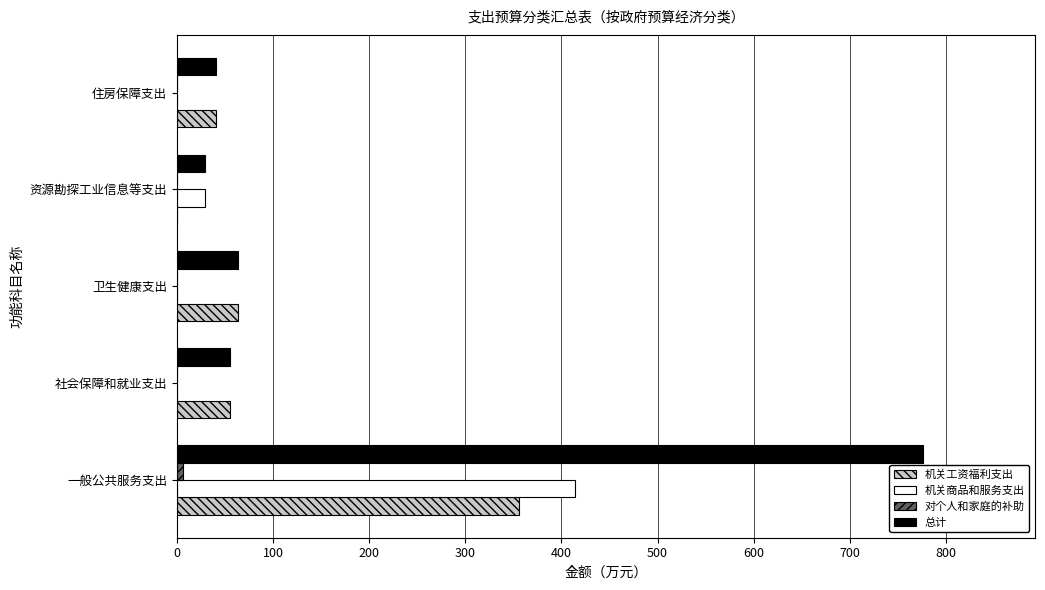

What is the sum of the 总计 values at 卫生健康支出 and 资源勘探工业信息等支出?

93.1